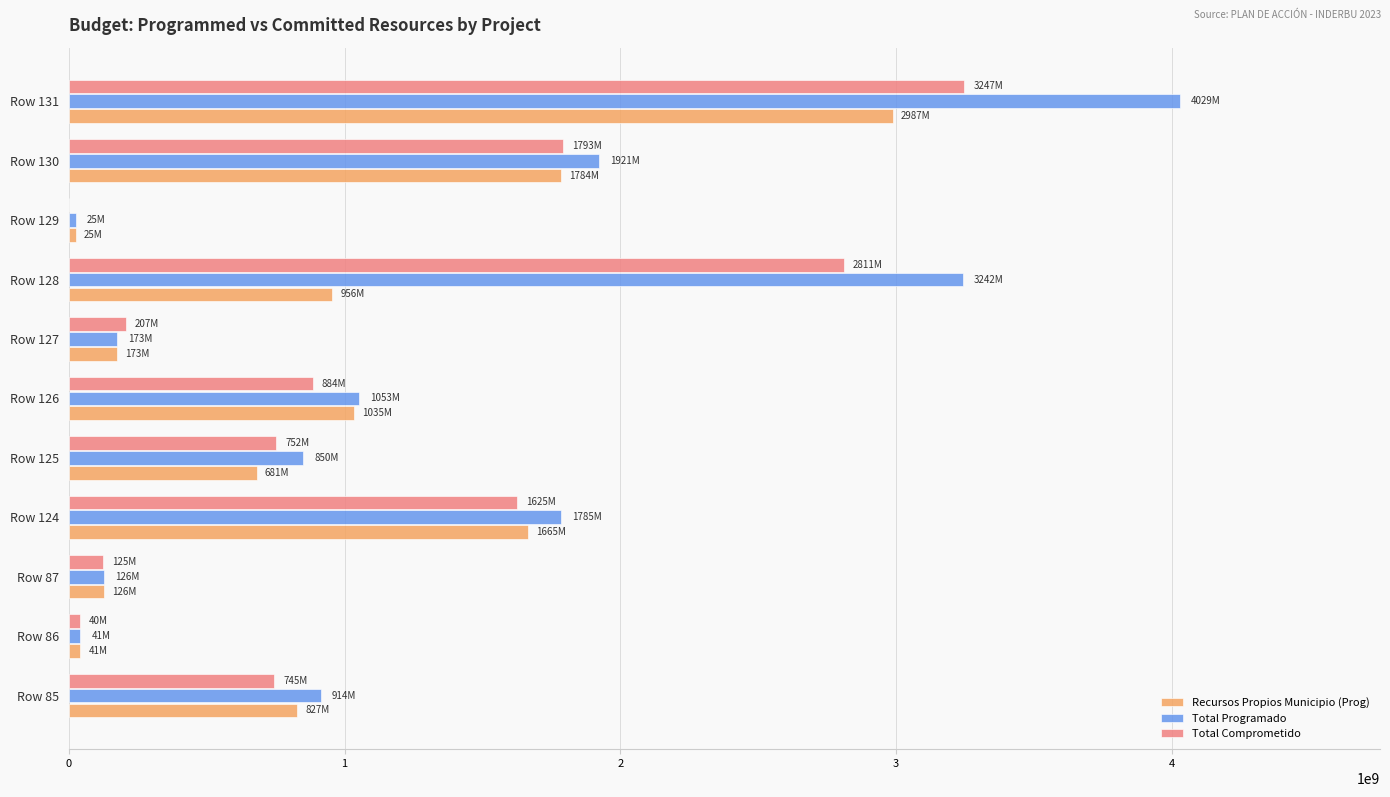

Which series changed the most between Row 85 and Row 130?

Total Comprometido